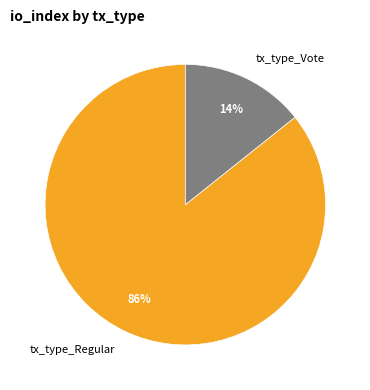

Is the sum of tx_type_Vote and tx_type_Regular greater than half?

Yes